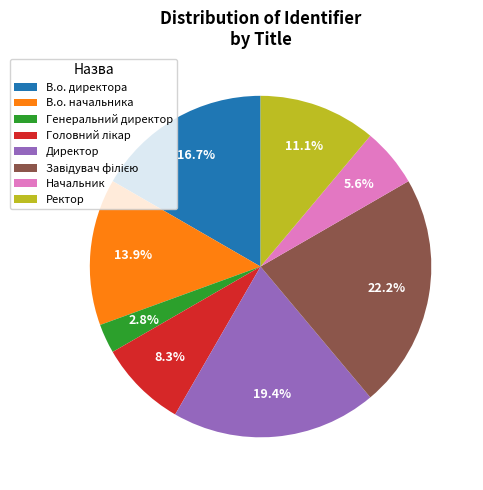

To the nearest percent, what is the average slice percentage?

12%